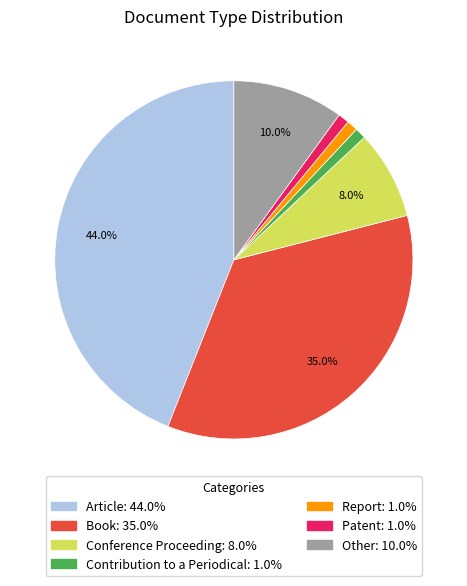

How many slices are in this pie chart?

7